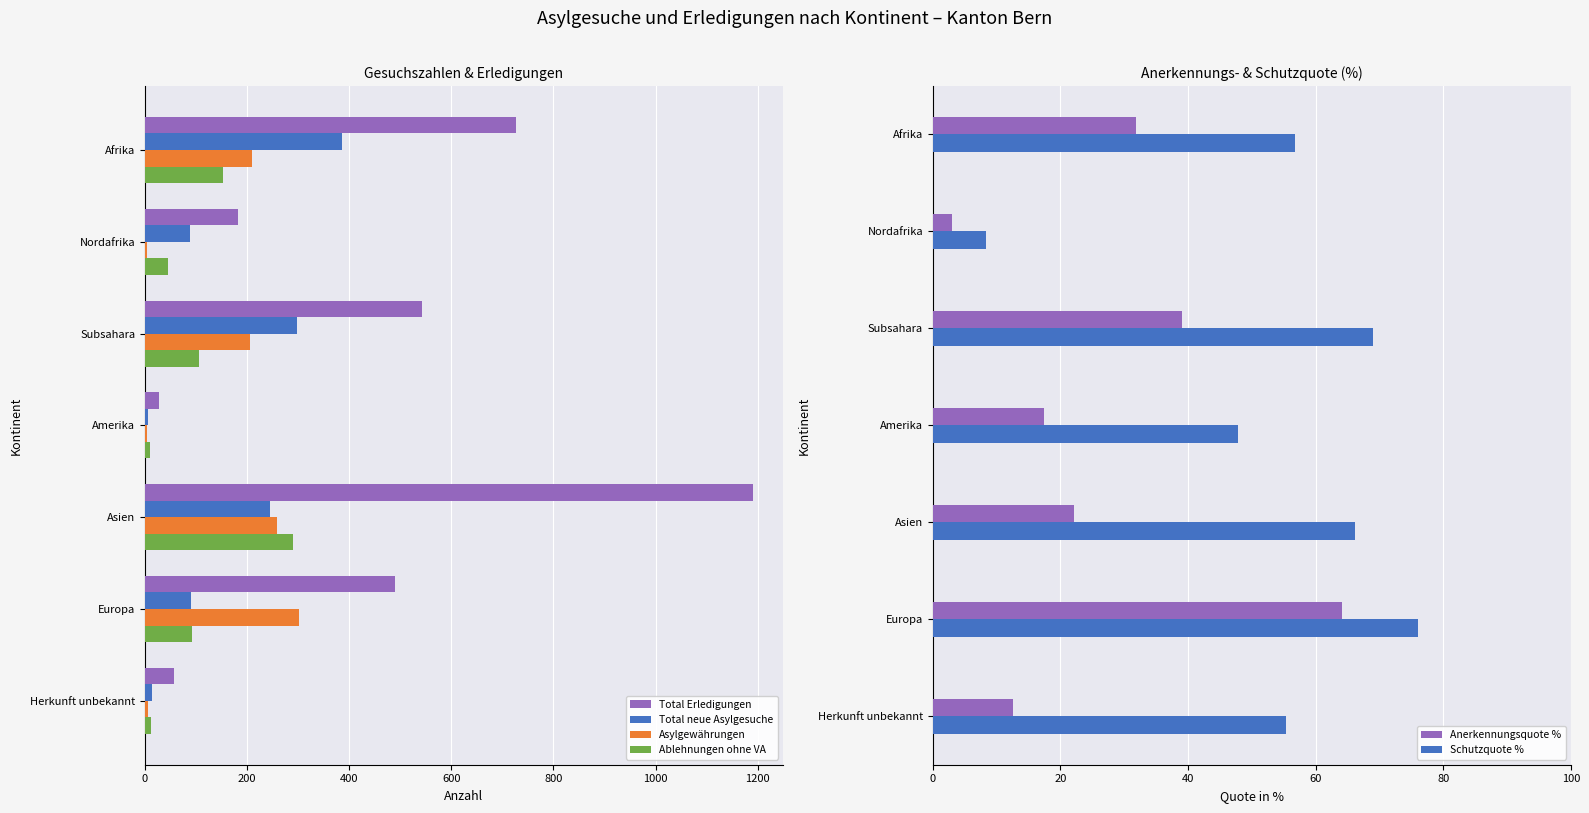

Which series has the widest spread of values?

Total Erledigungen